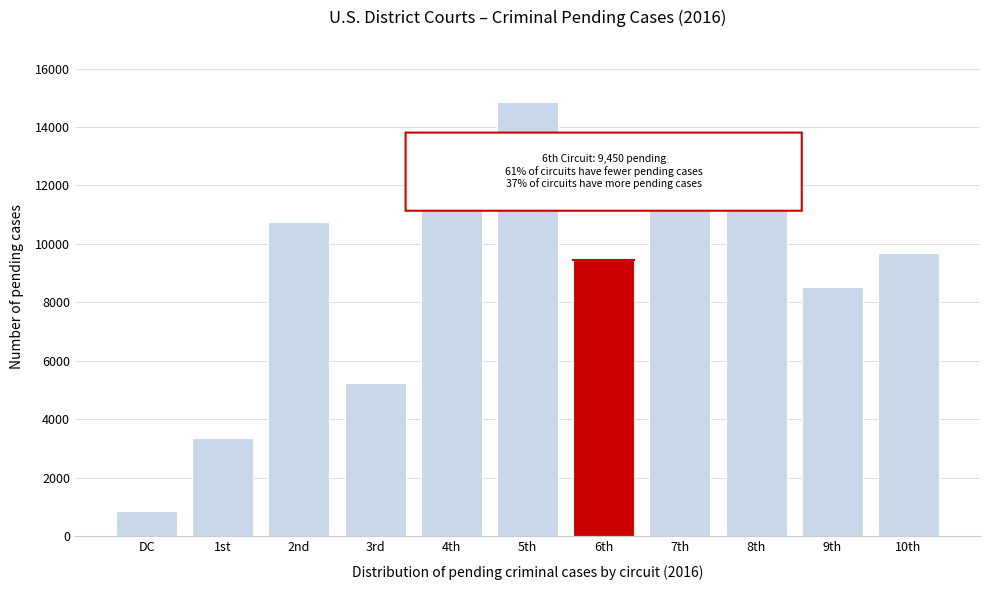

Reading right to left, what are all the values shown in this chart?

10th=9676	9th=8534	8th=11541	7th=12808	6th=9450	5th=14849	4th=11376	3rd=5252	2nd=10741	1st=3377	DC=856